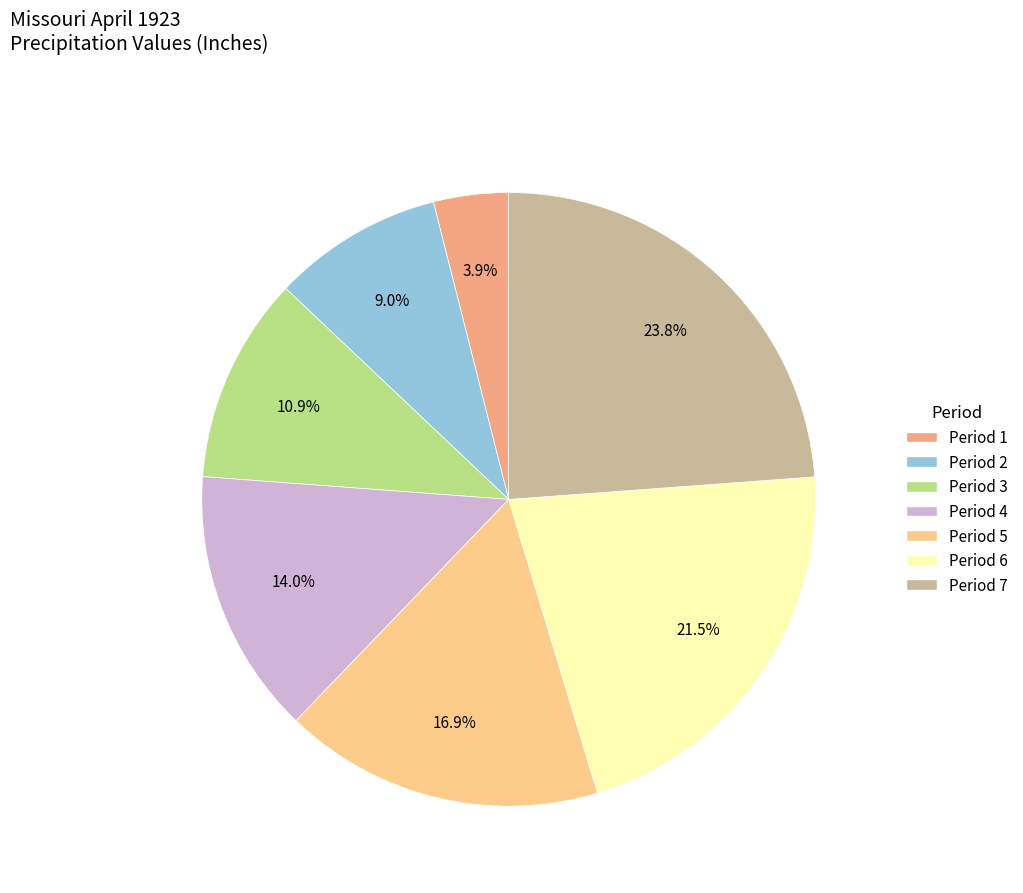

Does any single category account for the majority?

No